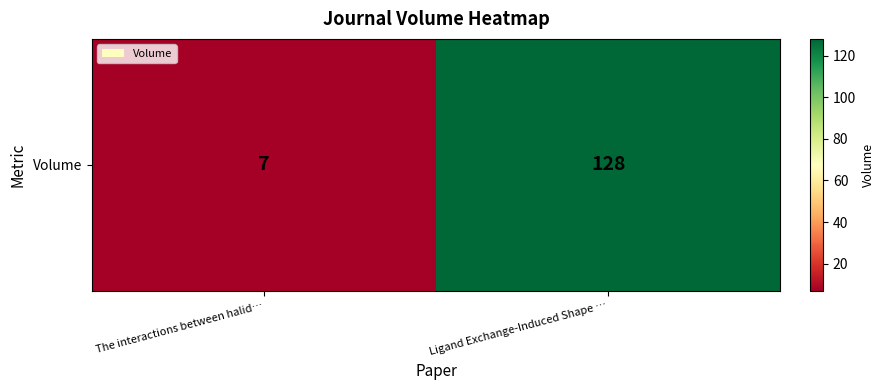

Count the number of categories in the chart.

2